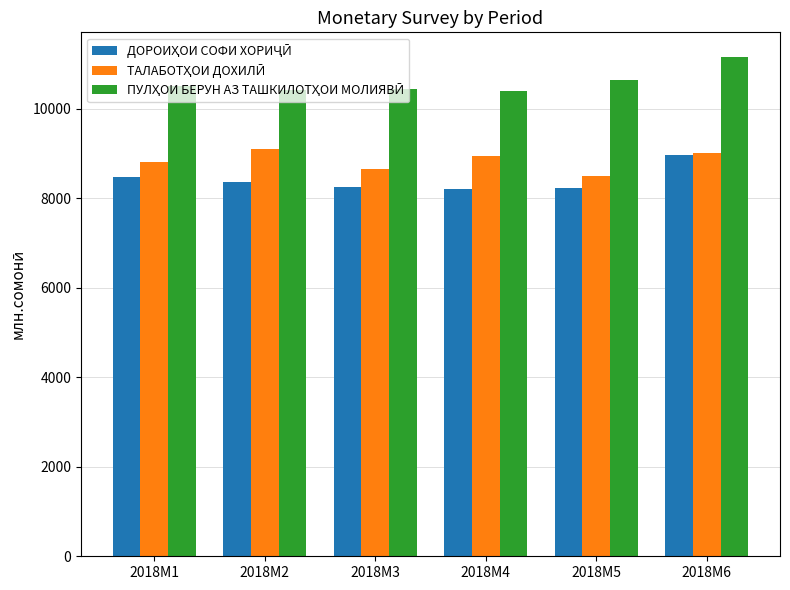

What is the spread (max minus min) of values at 2018M4?

2197.9